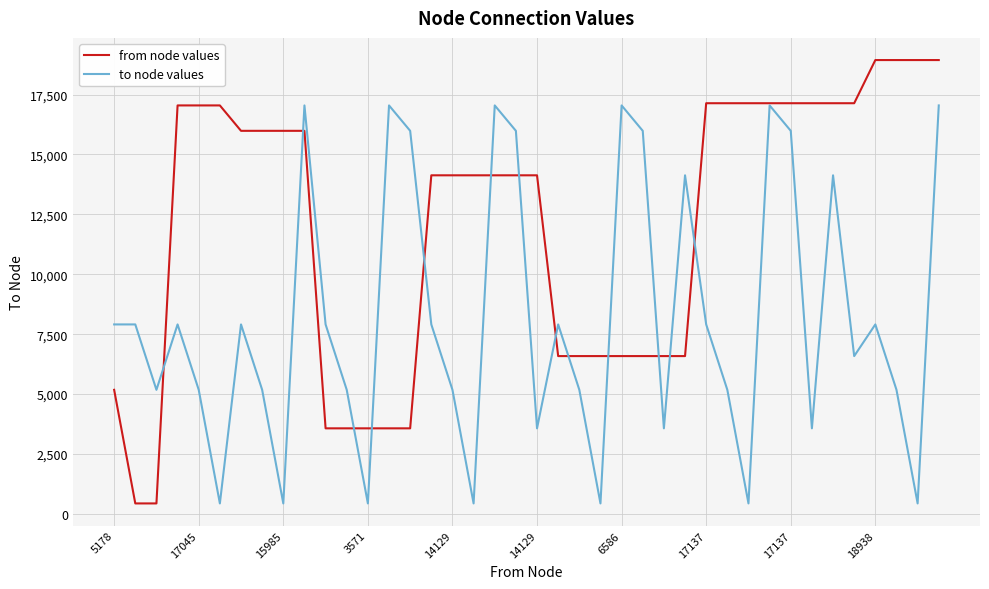

What are all the series names shown in the legend?

from node values, to node values